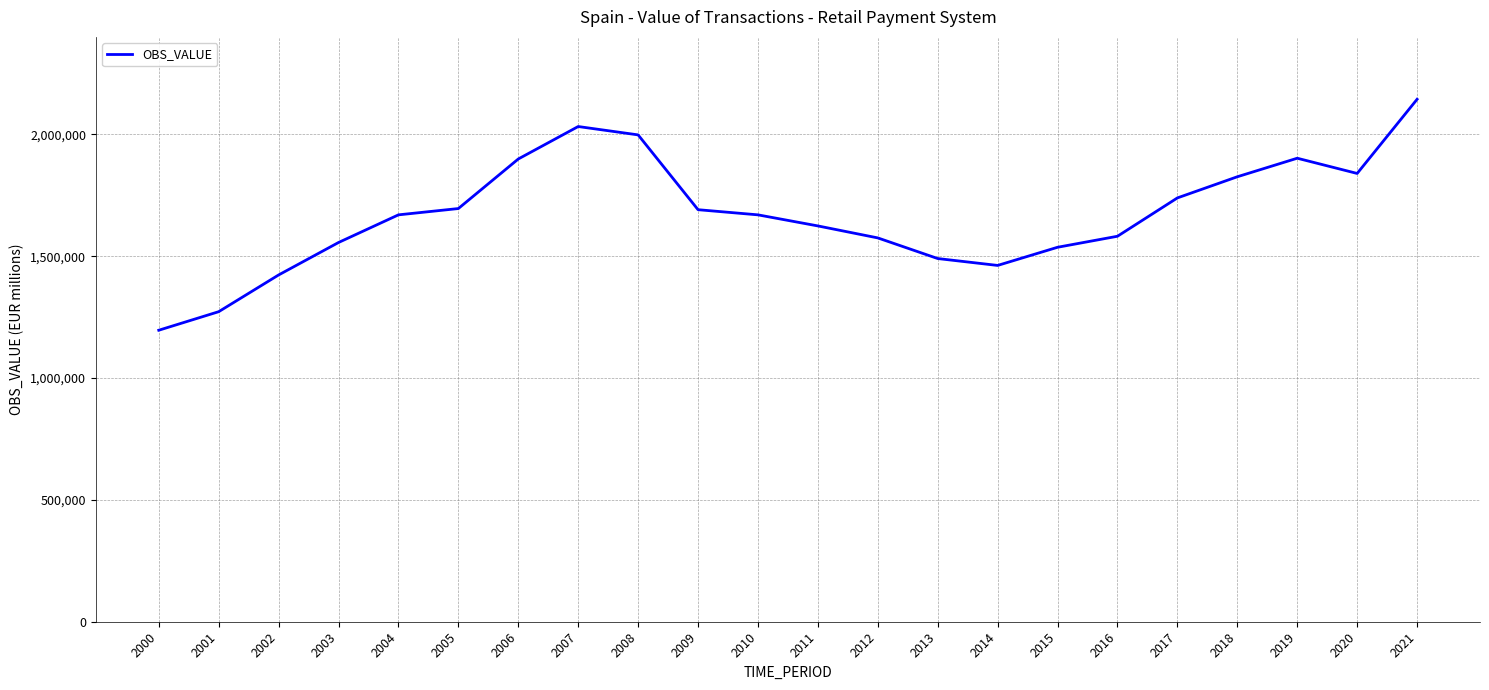

Approximately how many times larger is the value at 2006 compared to 2014?

1.3